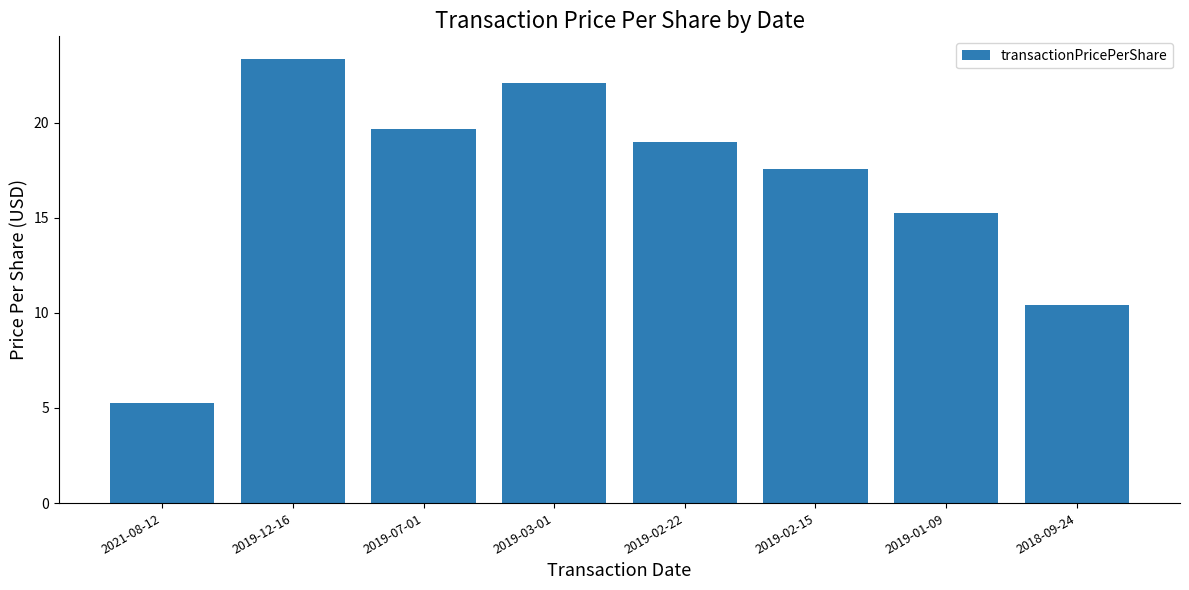

Between 2019-03-01 and 2019-12-16, which is larger?

2019-12-16